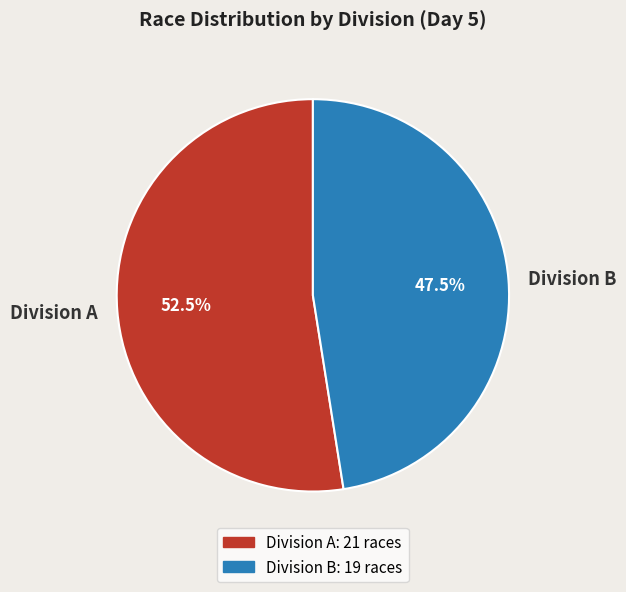

Which slice is the largest?

Division A